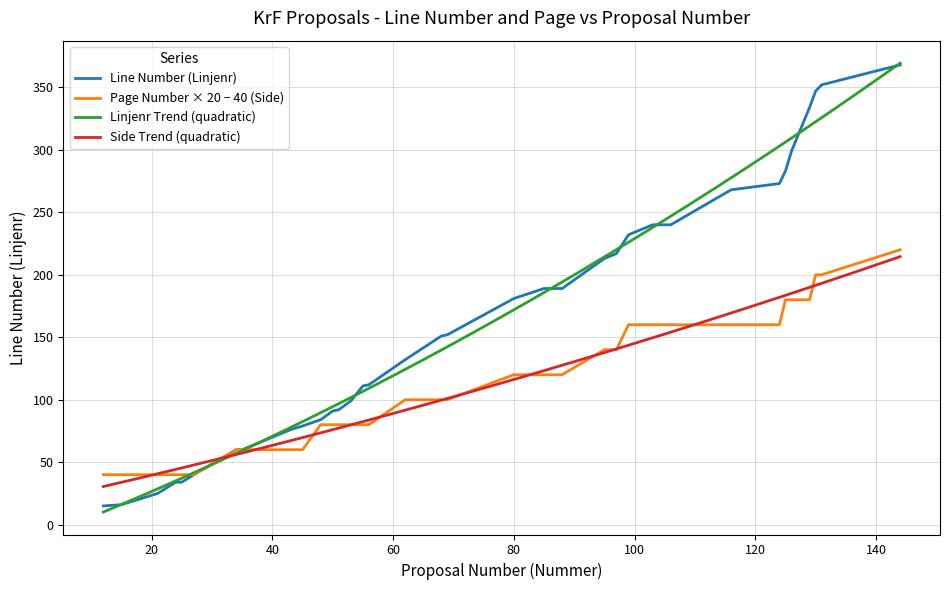

What is the difference between the maximum and minimum values in the Side series?

180